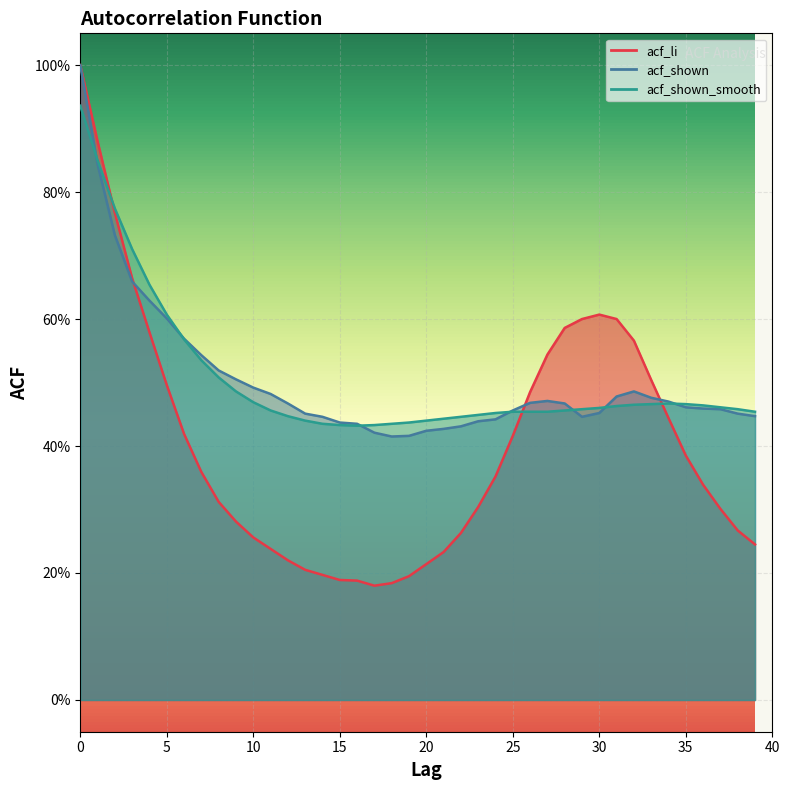

What is the value of the acf_li point at the 7th from the left?

0.4